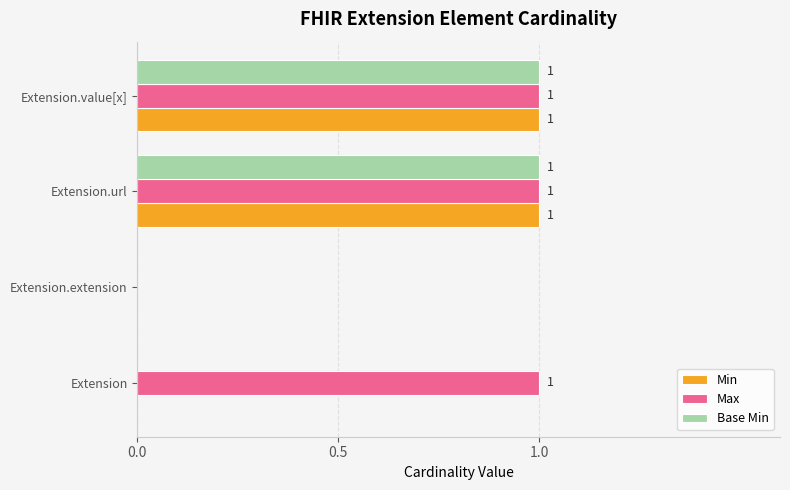

Count the number of categories in the chart.

4